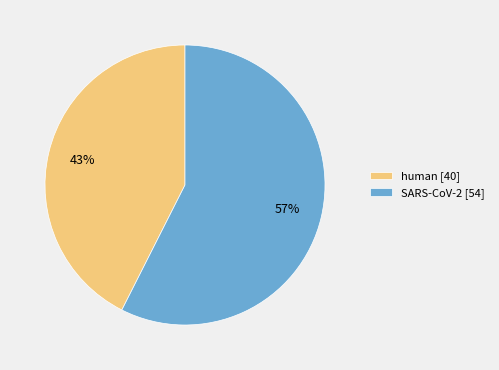

True or false: human accounts for 43% of the total.

True